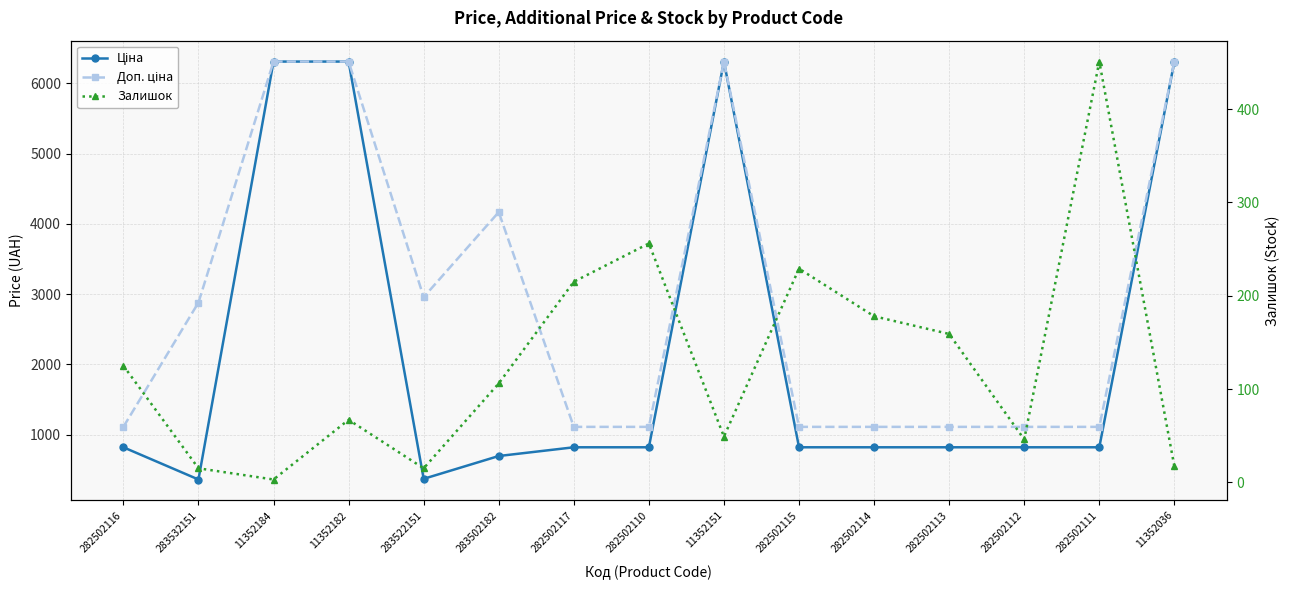

What value does the Залишок series have at 283532151?

15.0